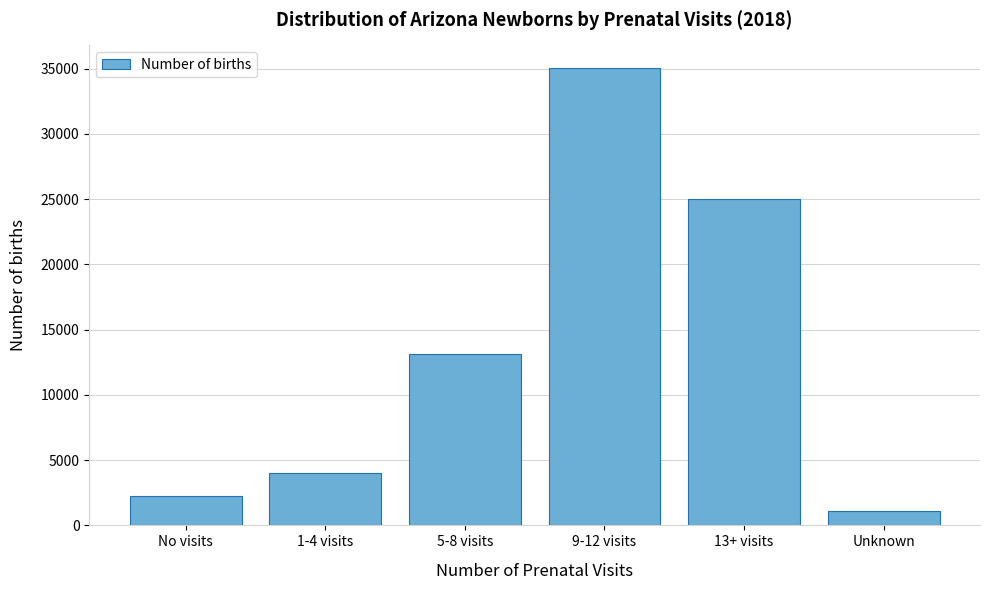

Reading left to right, what are all the values shown in this chart?

2235	4036	13168	35025	24998	1077